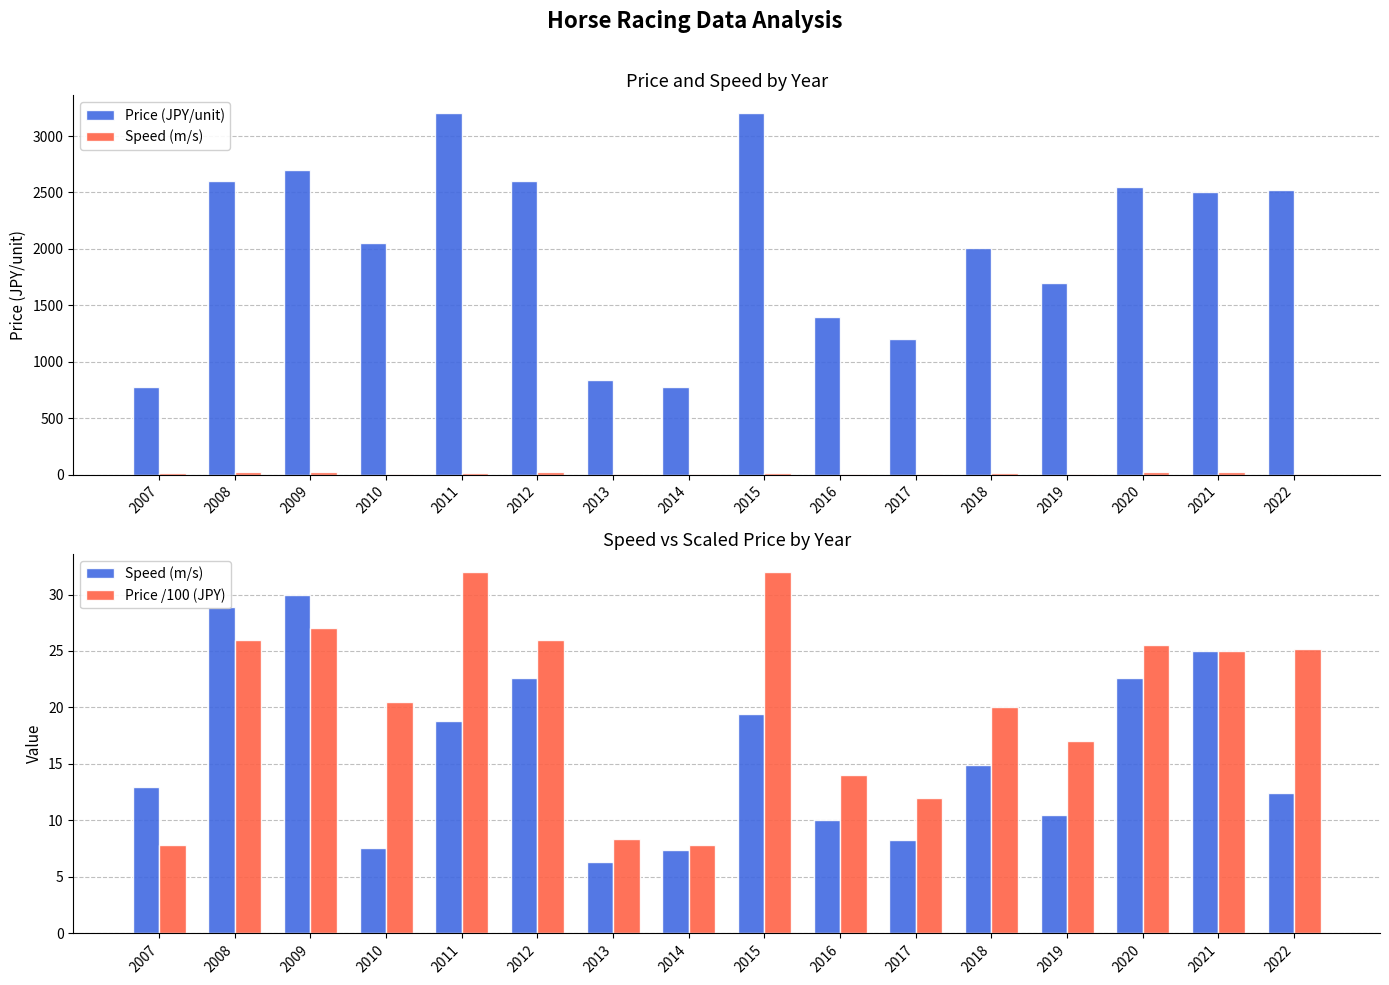

How many series are shown in this chart?

3